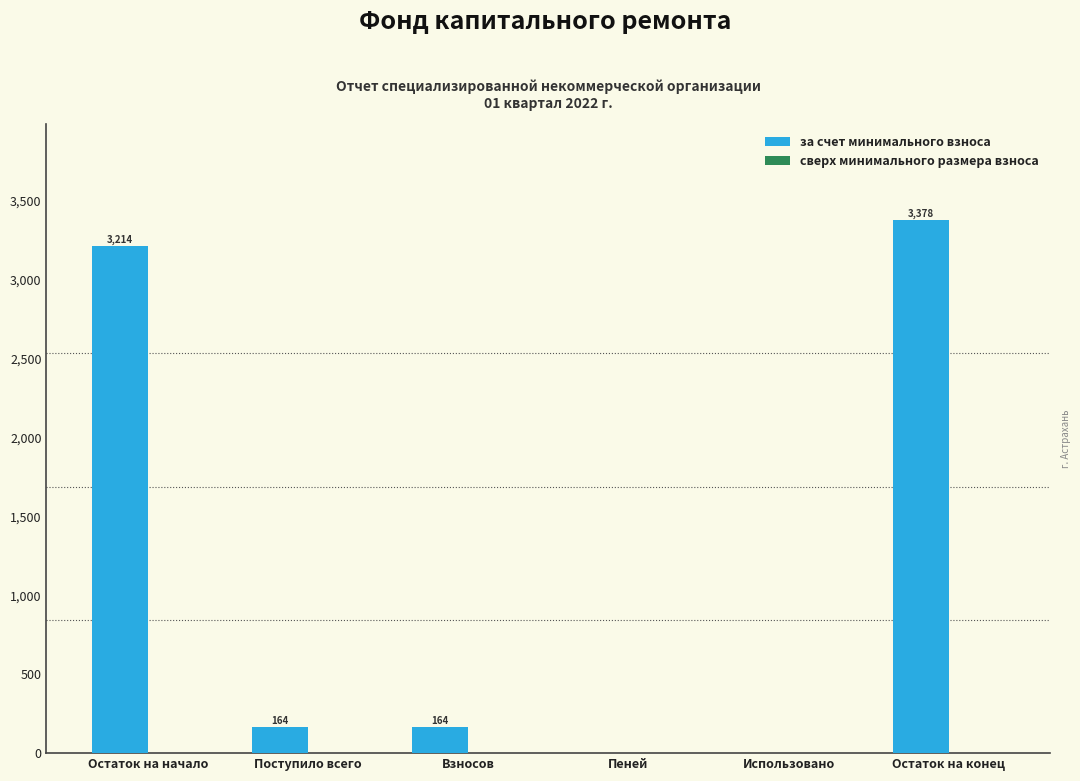

Which label corresponds to the largest value in the chart?

Остаток на конец